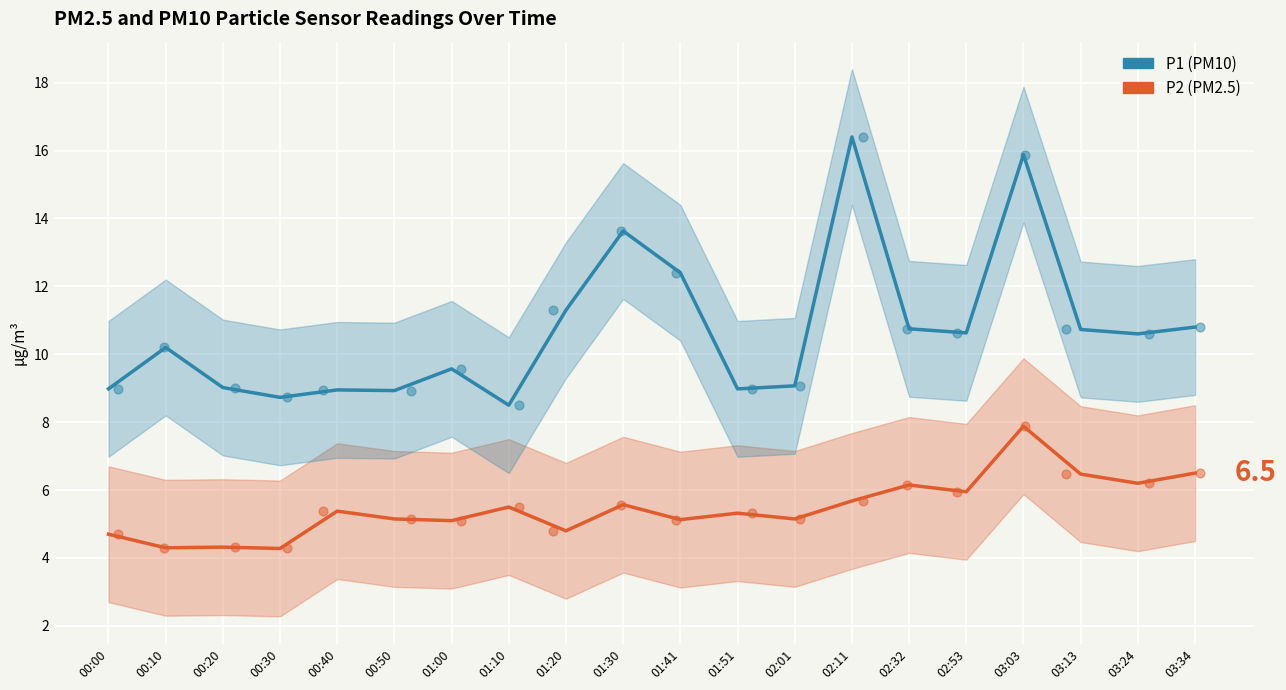

At which category is the sum across all series the highest?

03:03